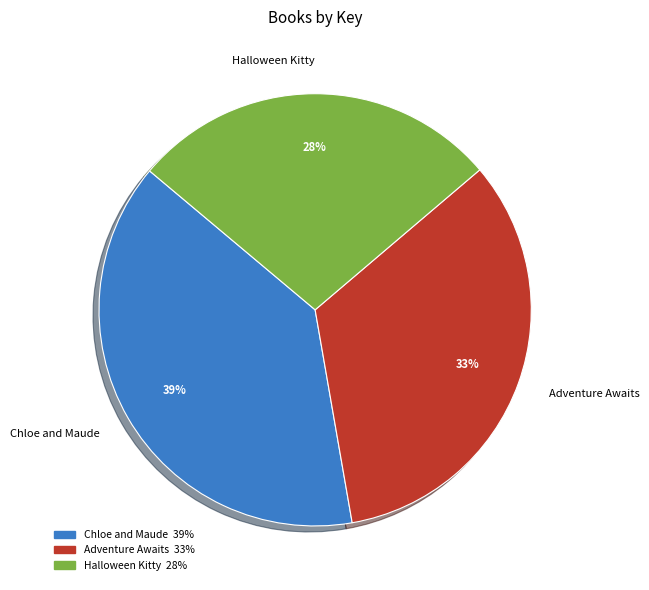

To the nearest percent, what portion does Chloe and Maude represent?

39%